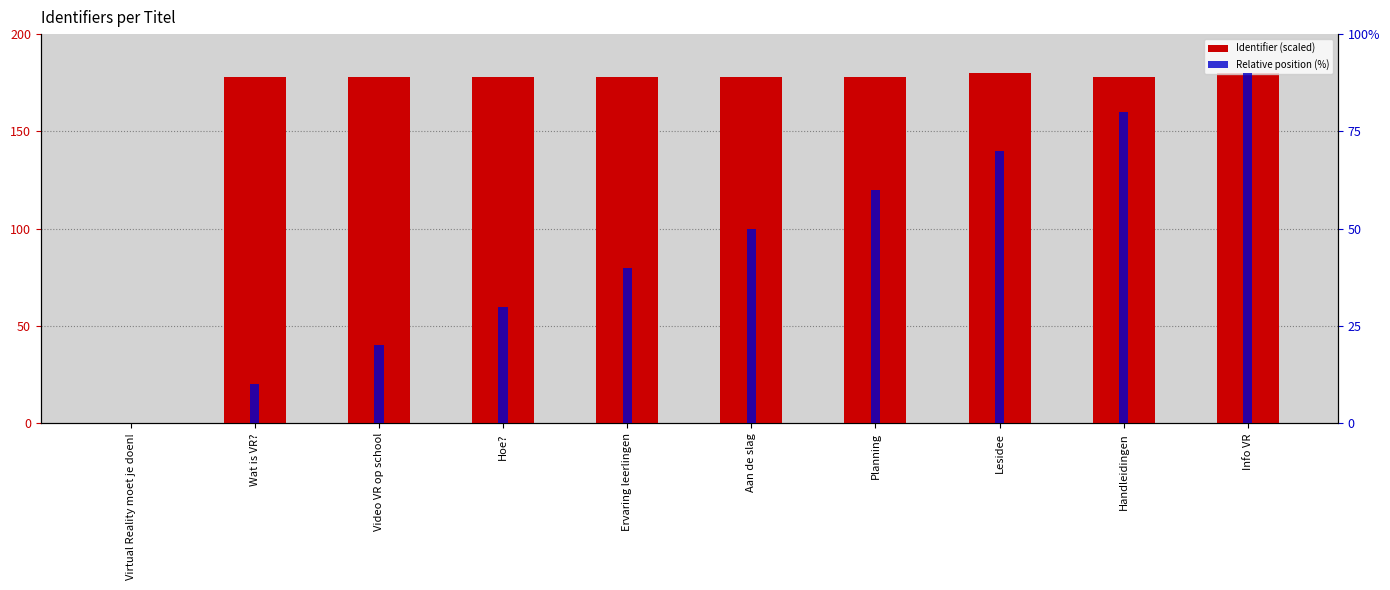

What is the average value of the Relative position (%) series?

45.0